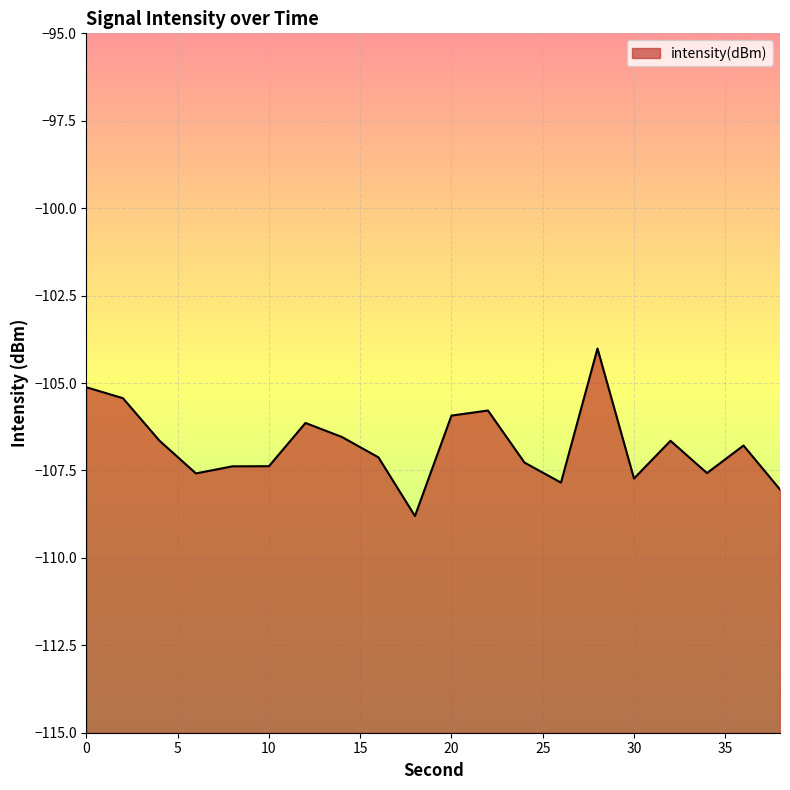

What is the difference between the maximum and second lowest values?

4.0